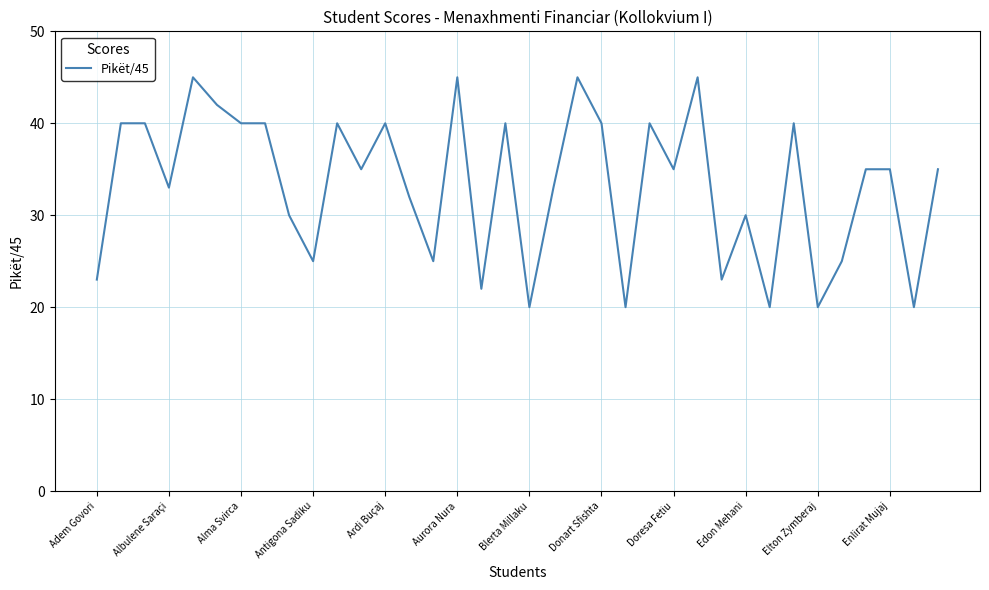

What is the difference between the maximum and minimum values?

25